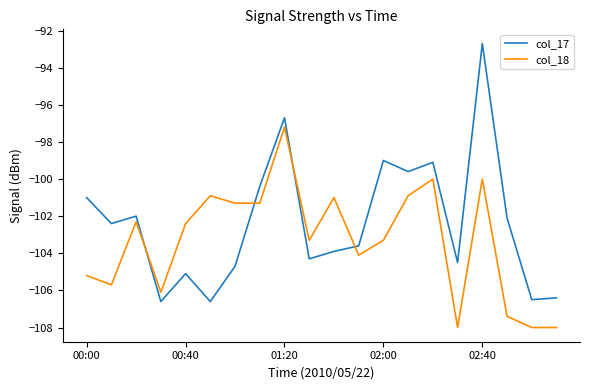

Which series has the widest spread of values?

col_17